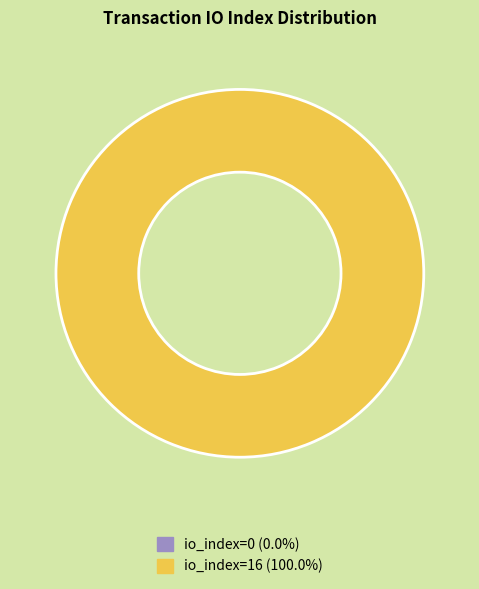

What percentage is the tx_index_16 slice, to the nearest percent?

100%